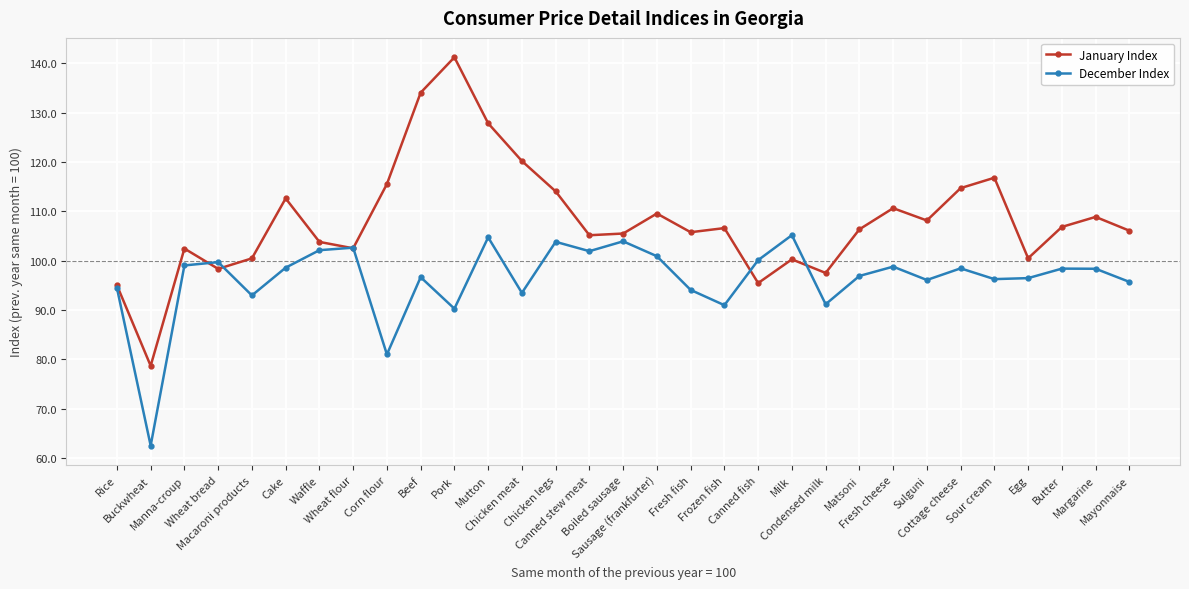

Which series has the widest spread of values?

January Index